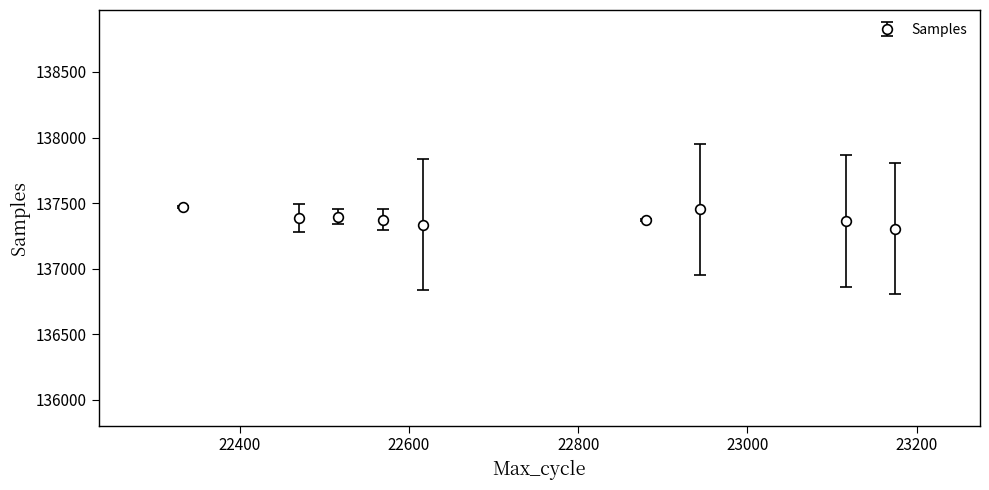

What is the minimum value shown in the chart?

137305.0